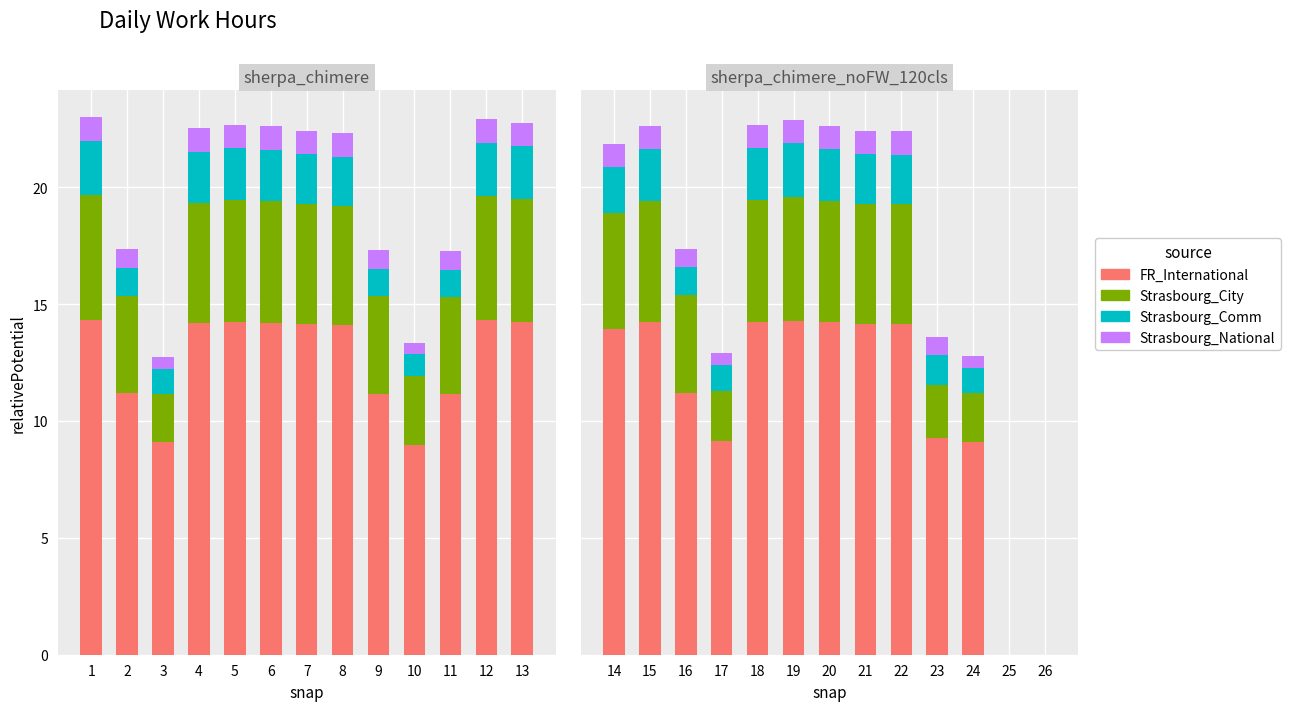

What is the maximum value for FR_International?

14.3